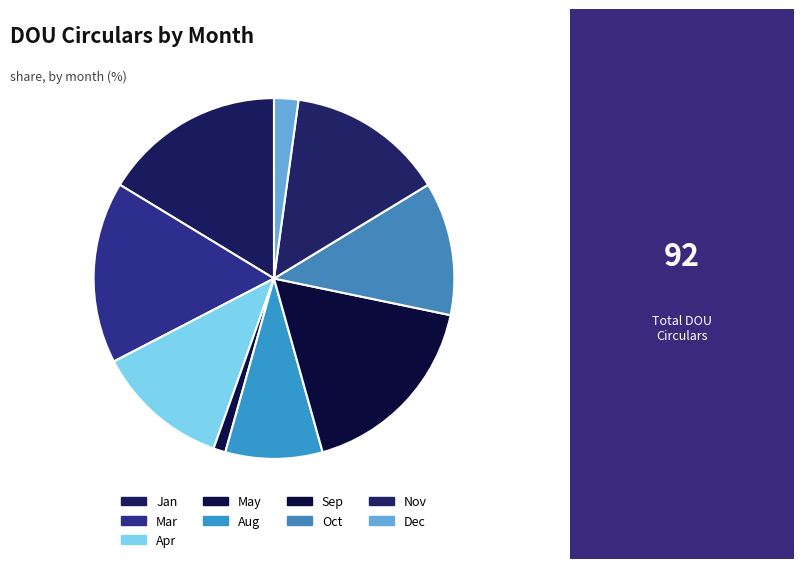

How many segments does this pie chart have?

9